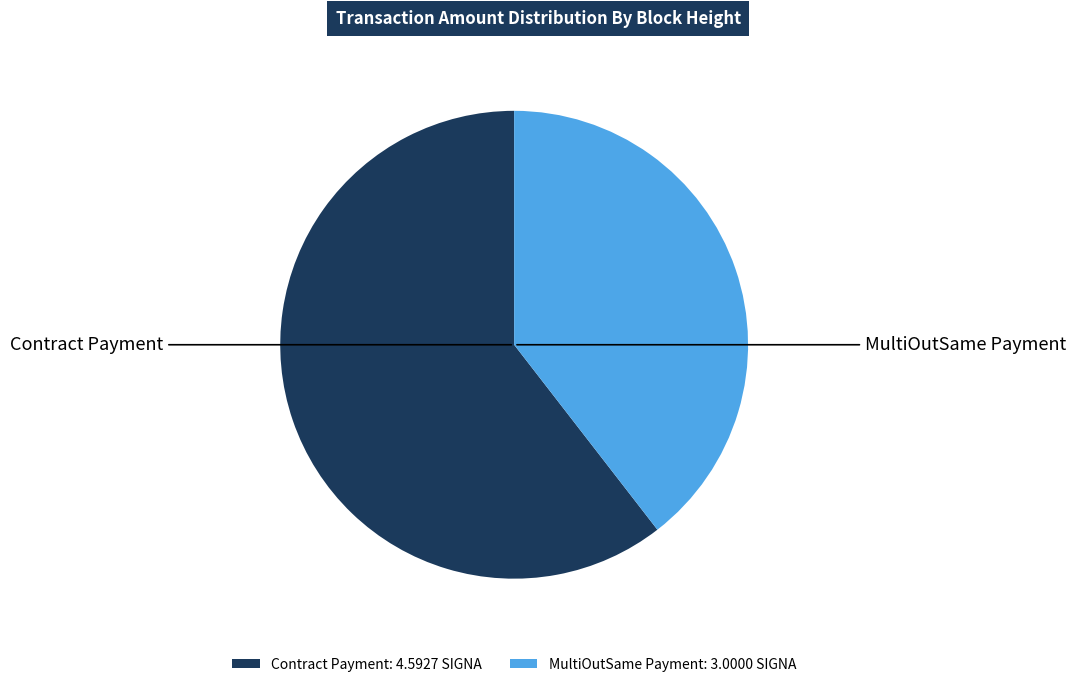

The Contract Payment: 4.5927 SIGNA slice represents 51% of the pie. True or false?

False